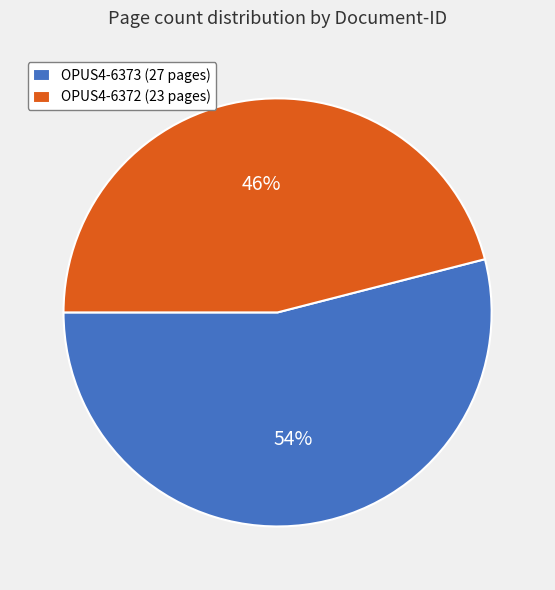

Is it true that OPUS4-6373 is 54% of the pie?

True